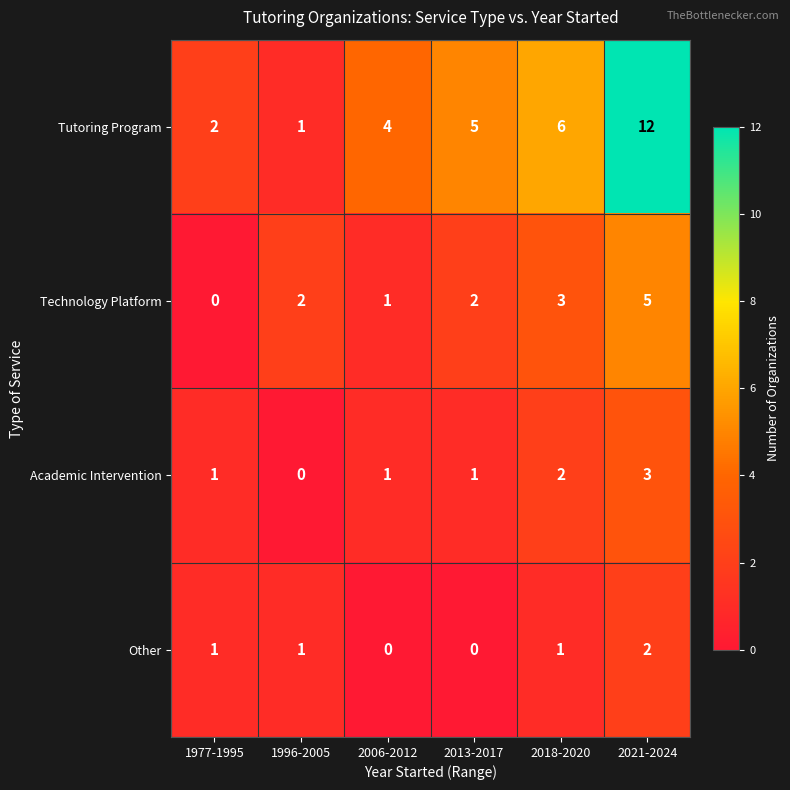

What is the sum of the Tutoring Program values at 1977-1995 and 2013-2017?

7